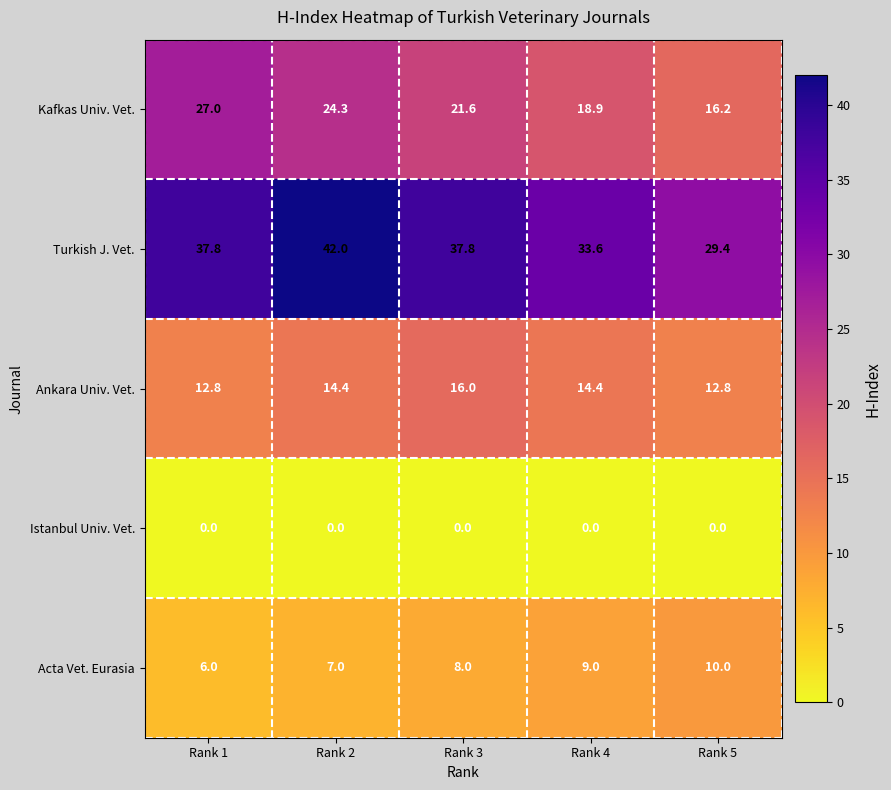

Which series has the largest total across all categories?

Turkish J. Vet.